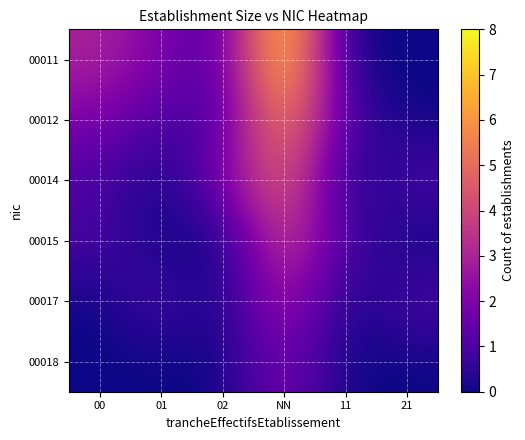

At which category is the sum across all series the highest?

NN